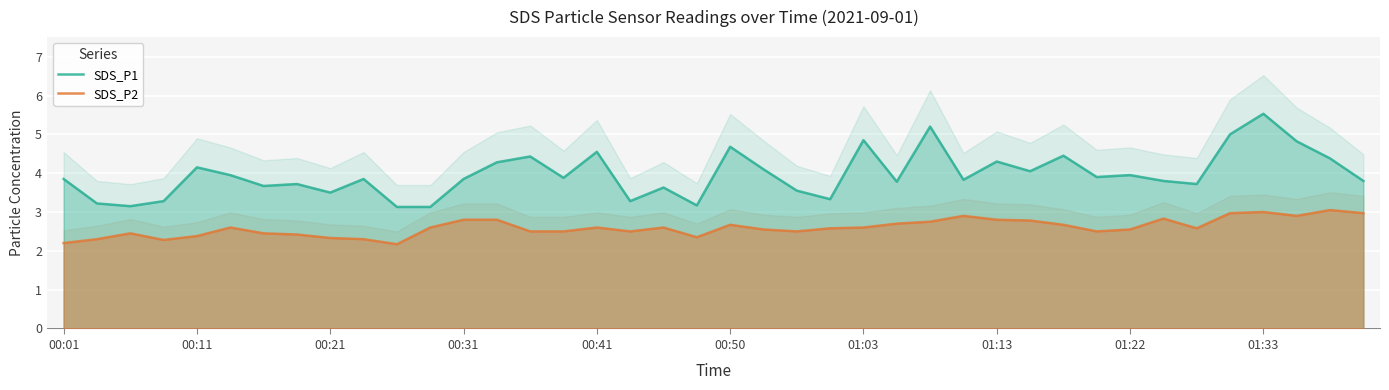

How many series are shown in this chart?

2